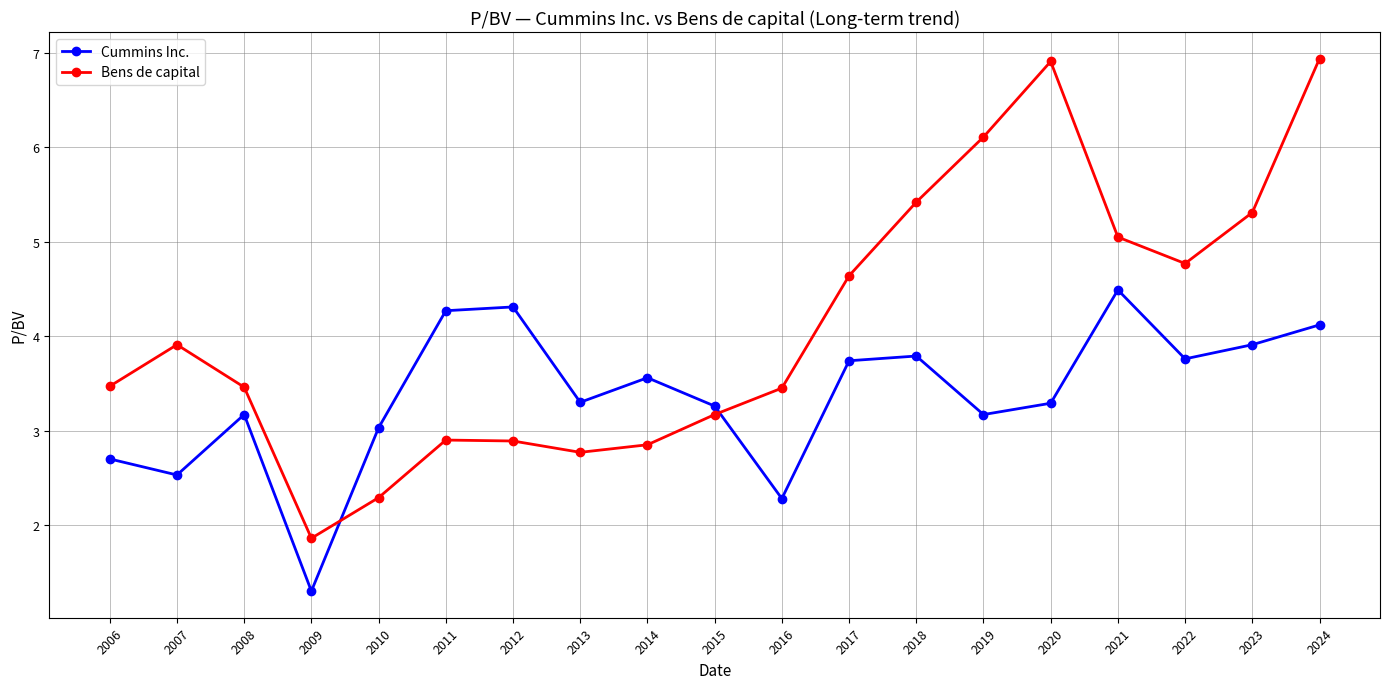

How many data points in Bens de capital are above 3?

13